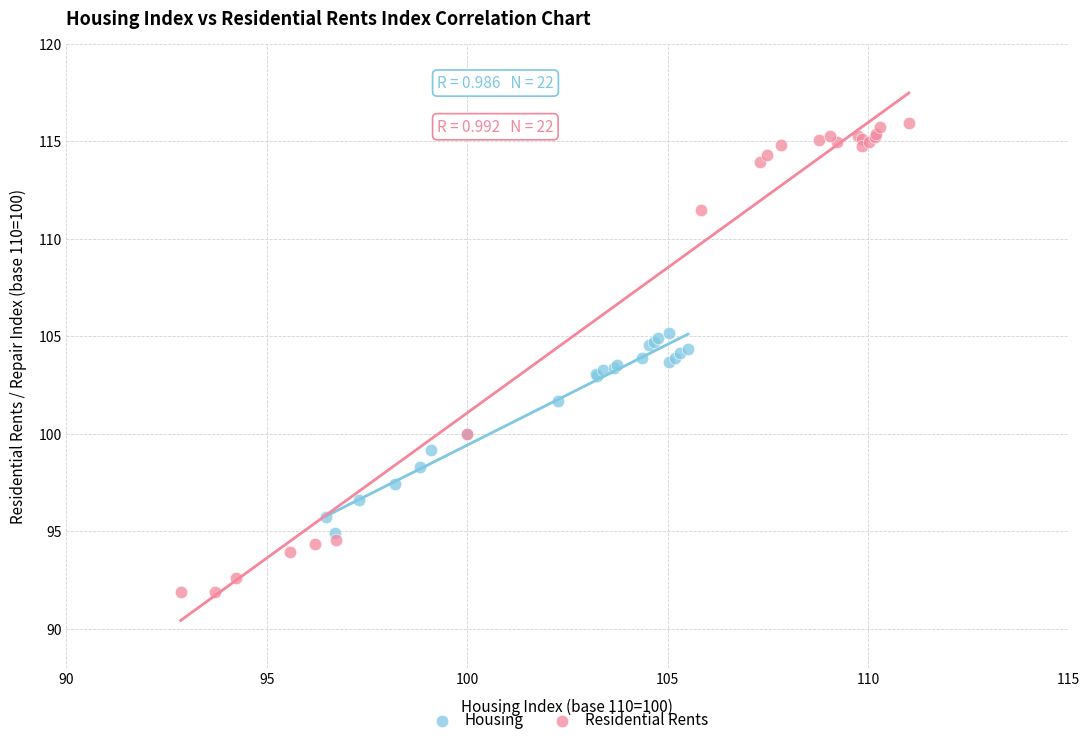

Which series has the widest spread of Y values?

Residential Rents